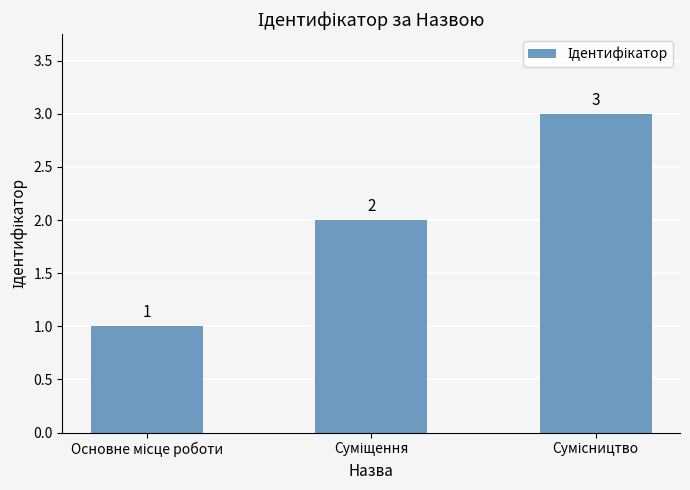

How many data points are less than 2?

1